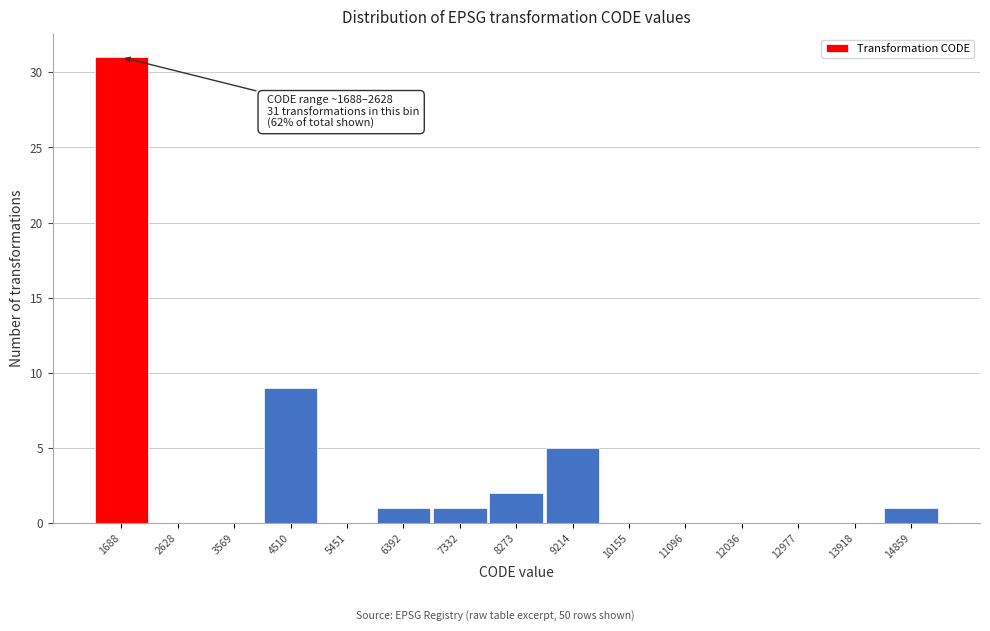

Reading left to right, what are all the values shown in this chart?

1688=31	2628=0	3569=0	4510=9	5451=0	6392=1	7332=1	8273=2	9214=5	10155=0	11096=0	12036=0	12977=0	13918=0	14859=1